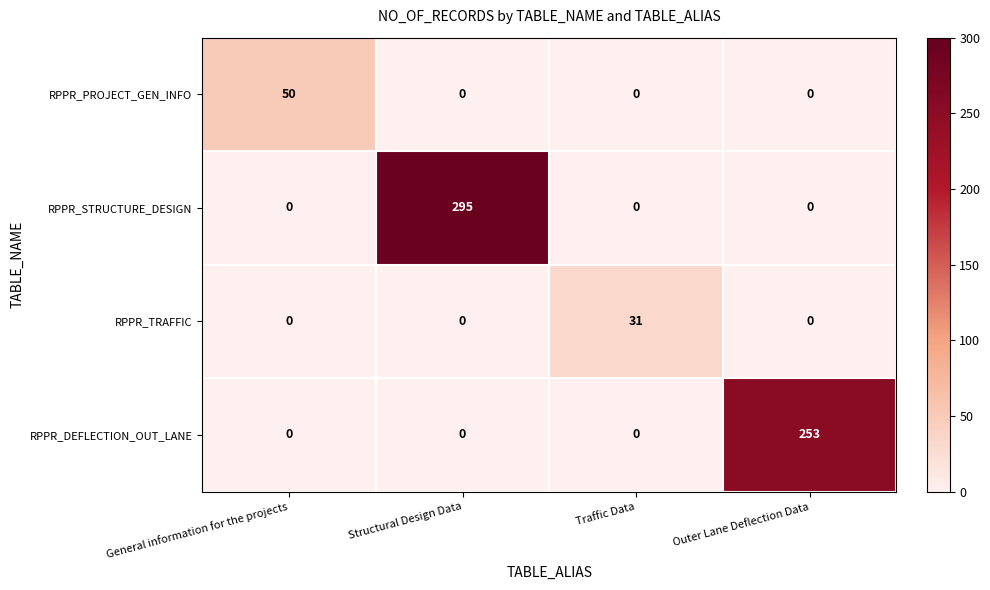

True or false: RPPR_TRAFFIC has a value of 10 at Traffic Data.

False